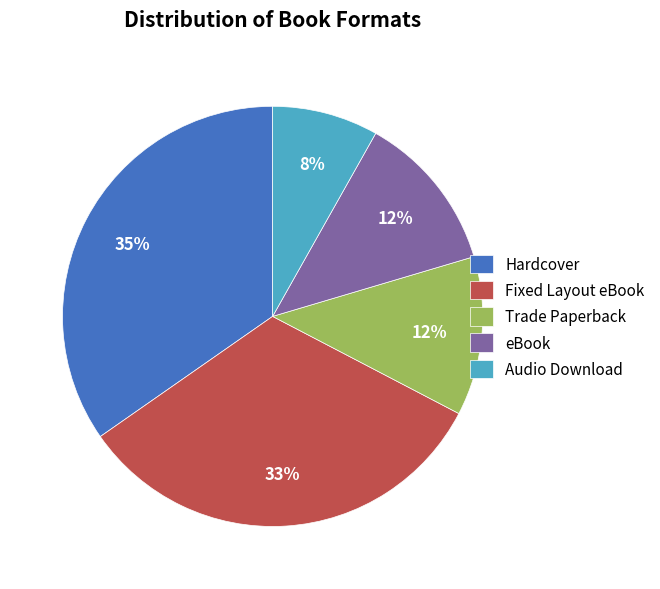

Do Fixed Layout eBook and Audio Download together represent more than half of the pie?

No